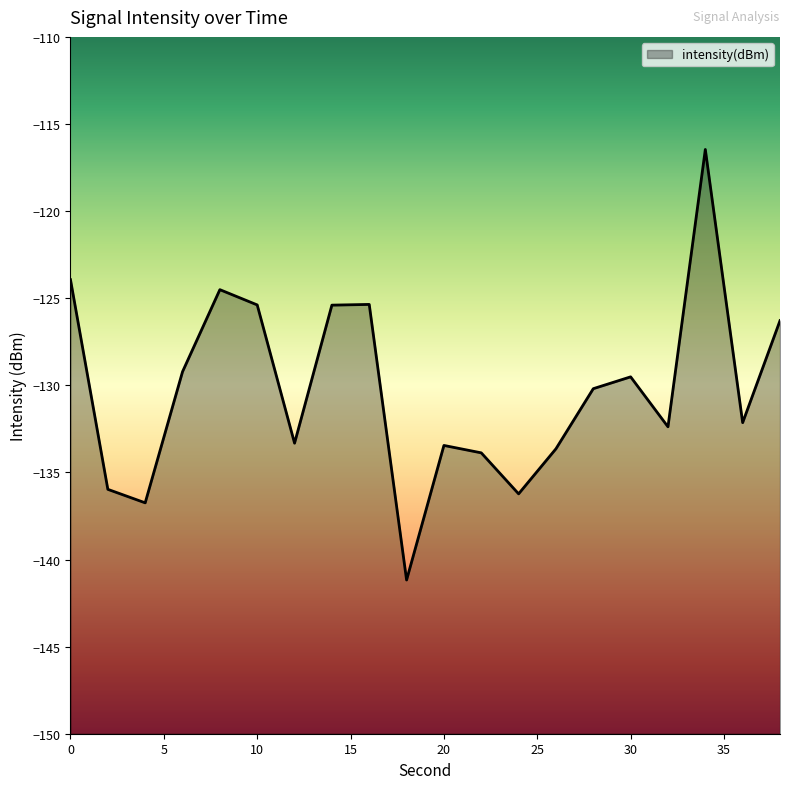

At which label is the value closest to -128?

6